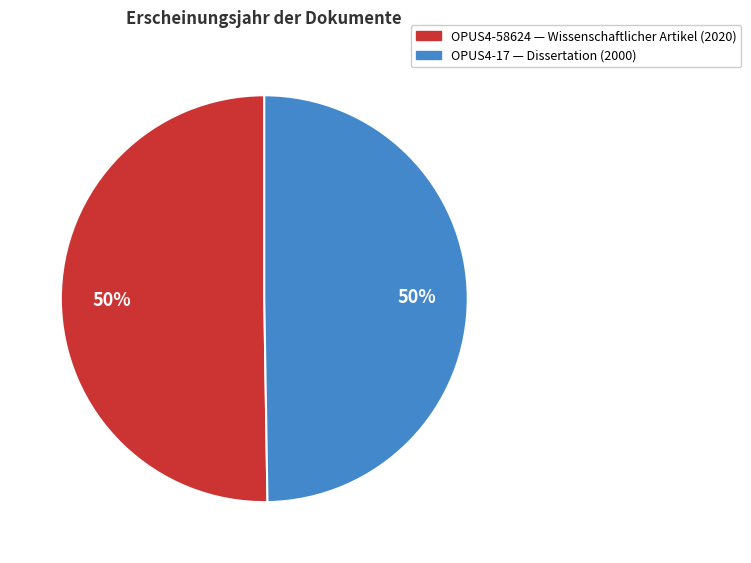

To the nearest percent, what percentage of the pie is OPUS4-58624?

50%